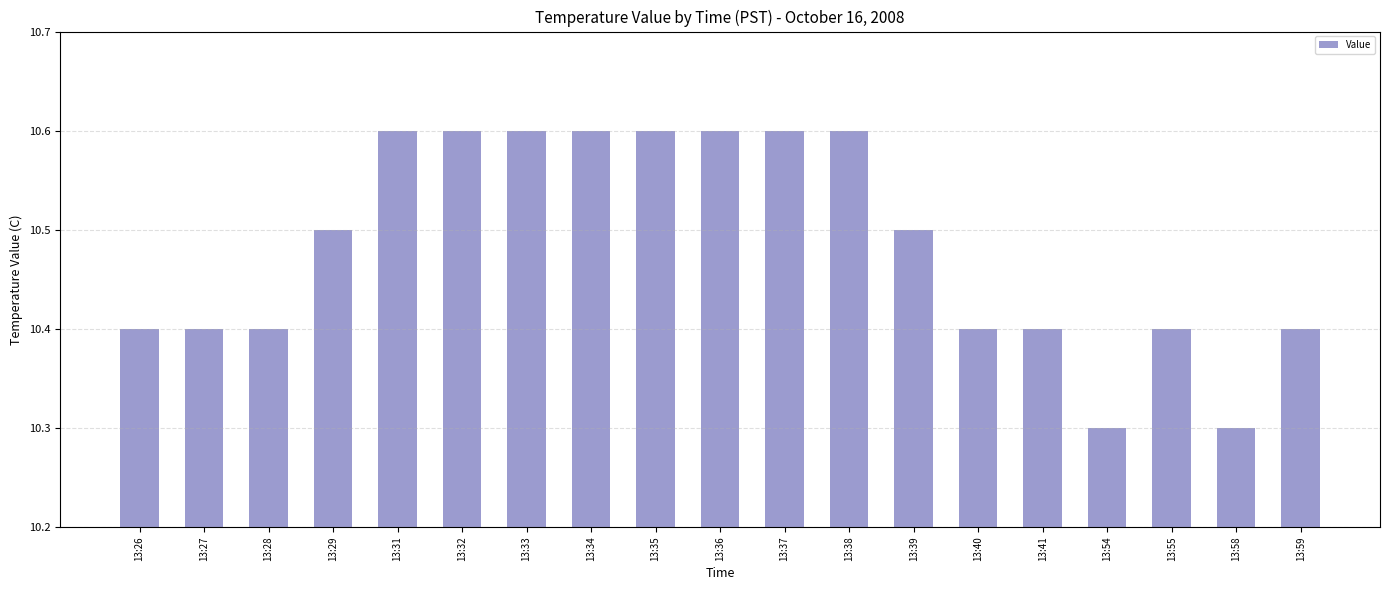

What is the value of the 3rd bar from the left?

10.4